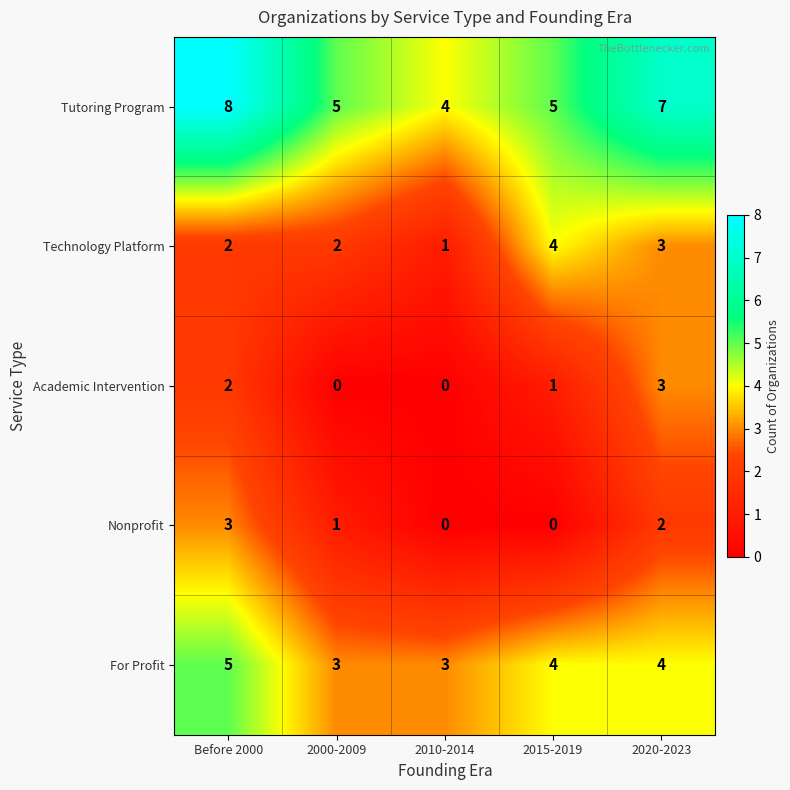

At which category does the chart reach its peak across all series?

Before 2000